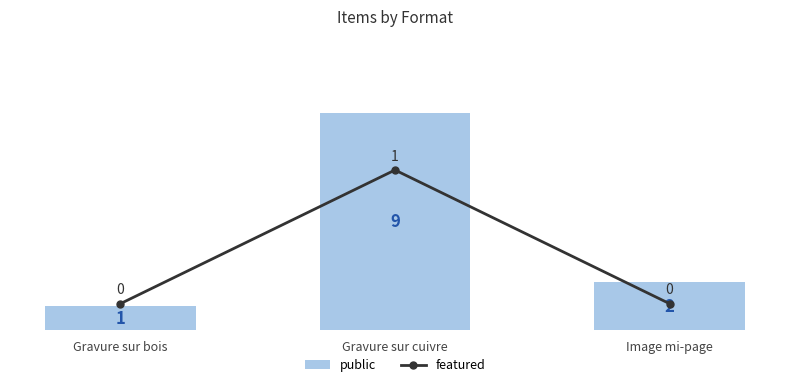

What is the difference between the highest and lowest values at Gravure sur bois?

1